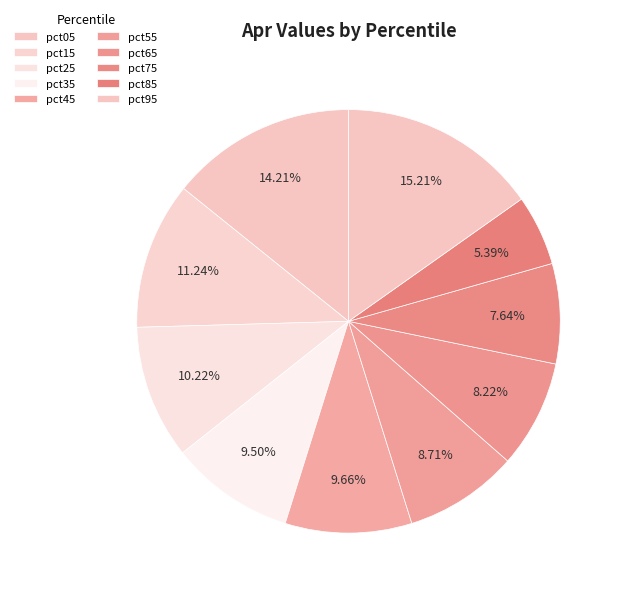

To the nearest percent, what portion does pct95 represent?

15%